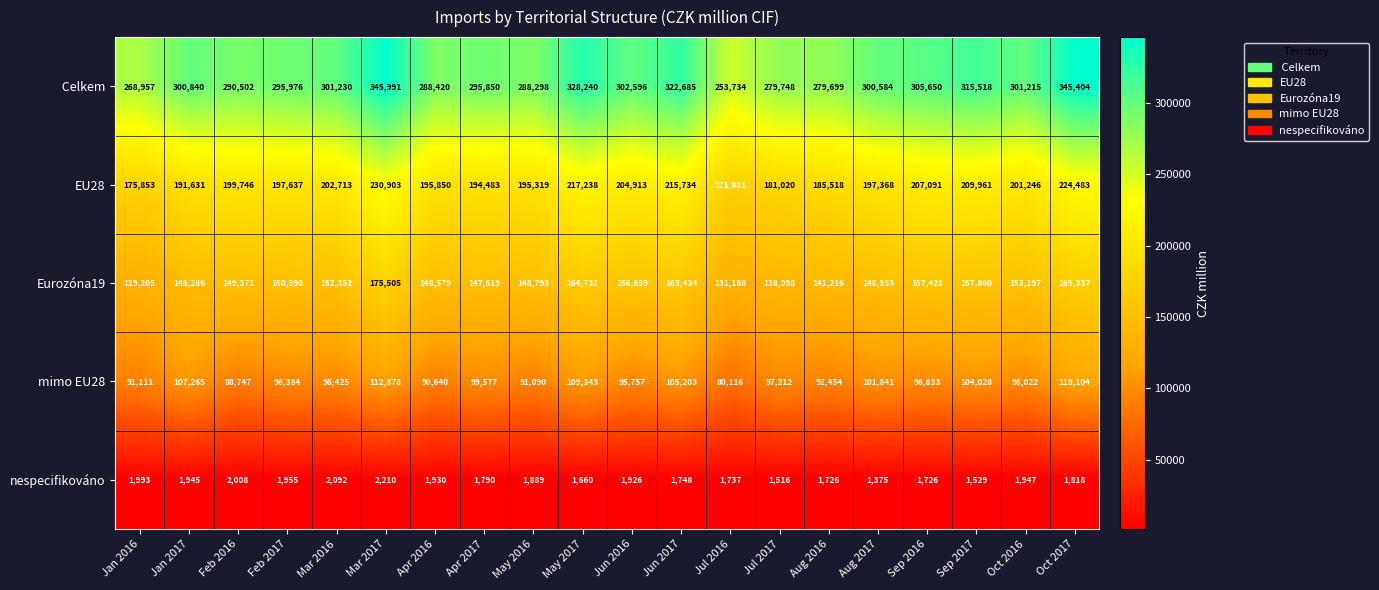

The mimo EU28 series shows 107265 at Jan 2017. True or false?

True